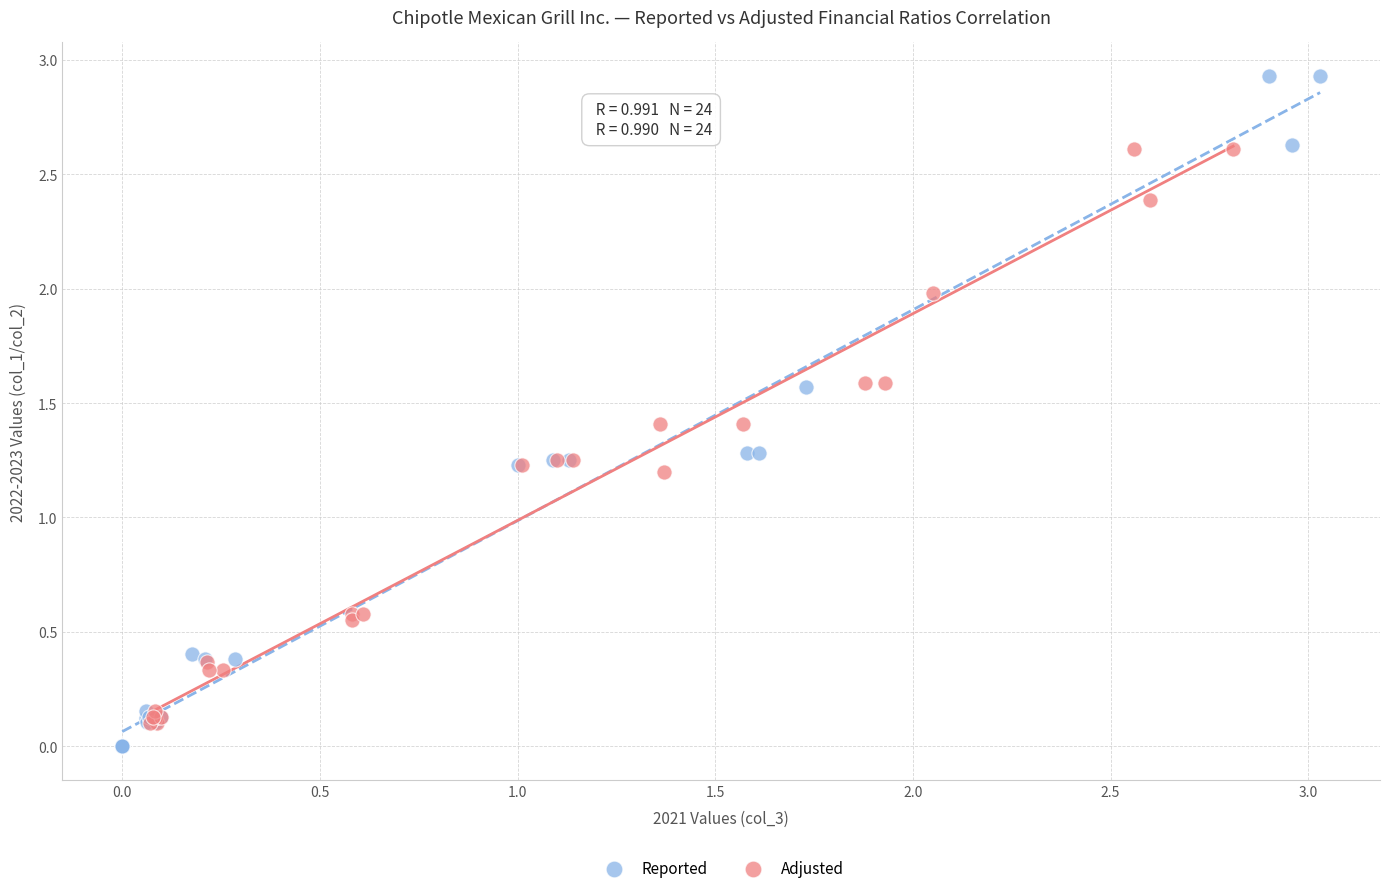

Which series contains the highest Y value?

Reported